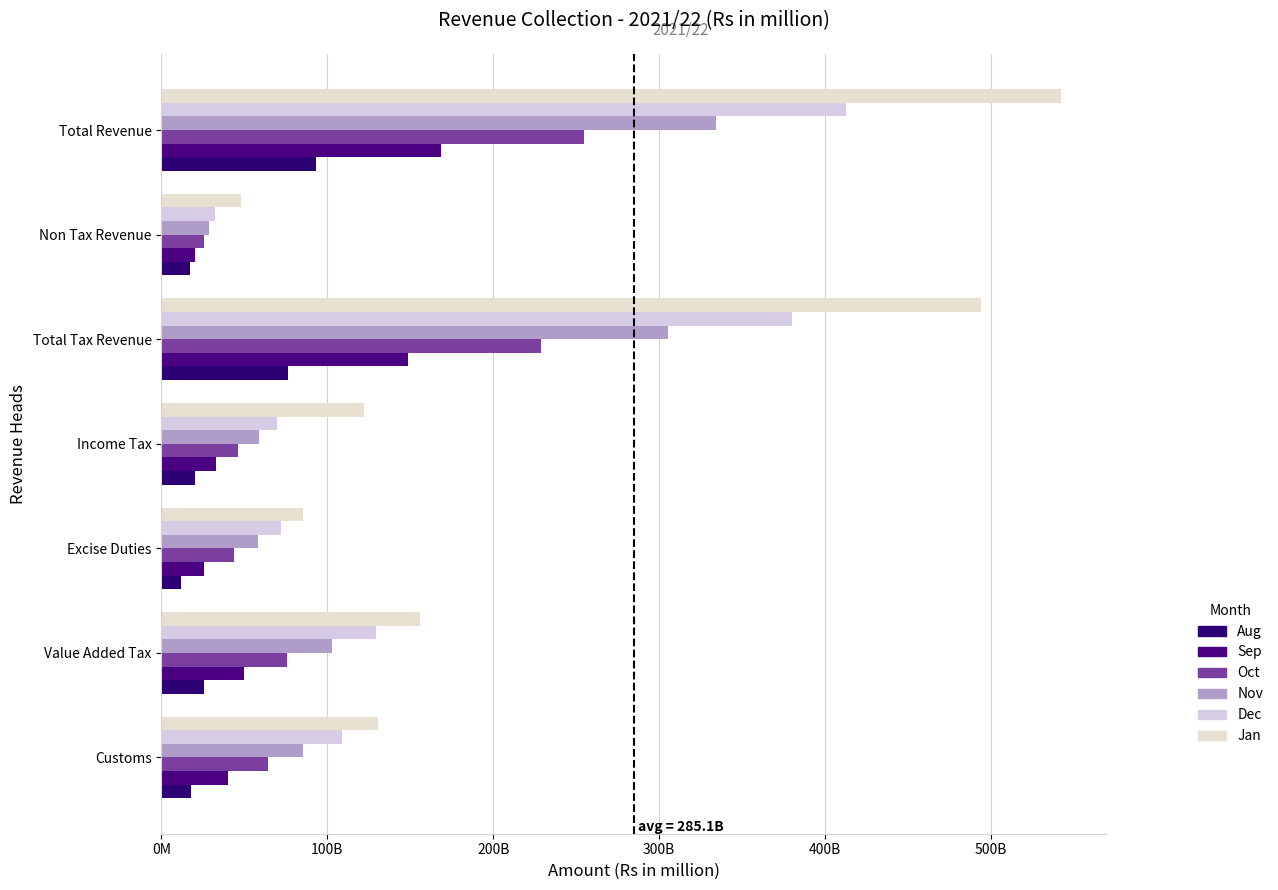

What is the value of the Oct bar at the 5th from the left?

229080.0